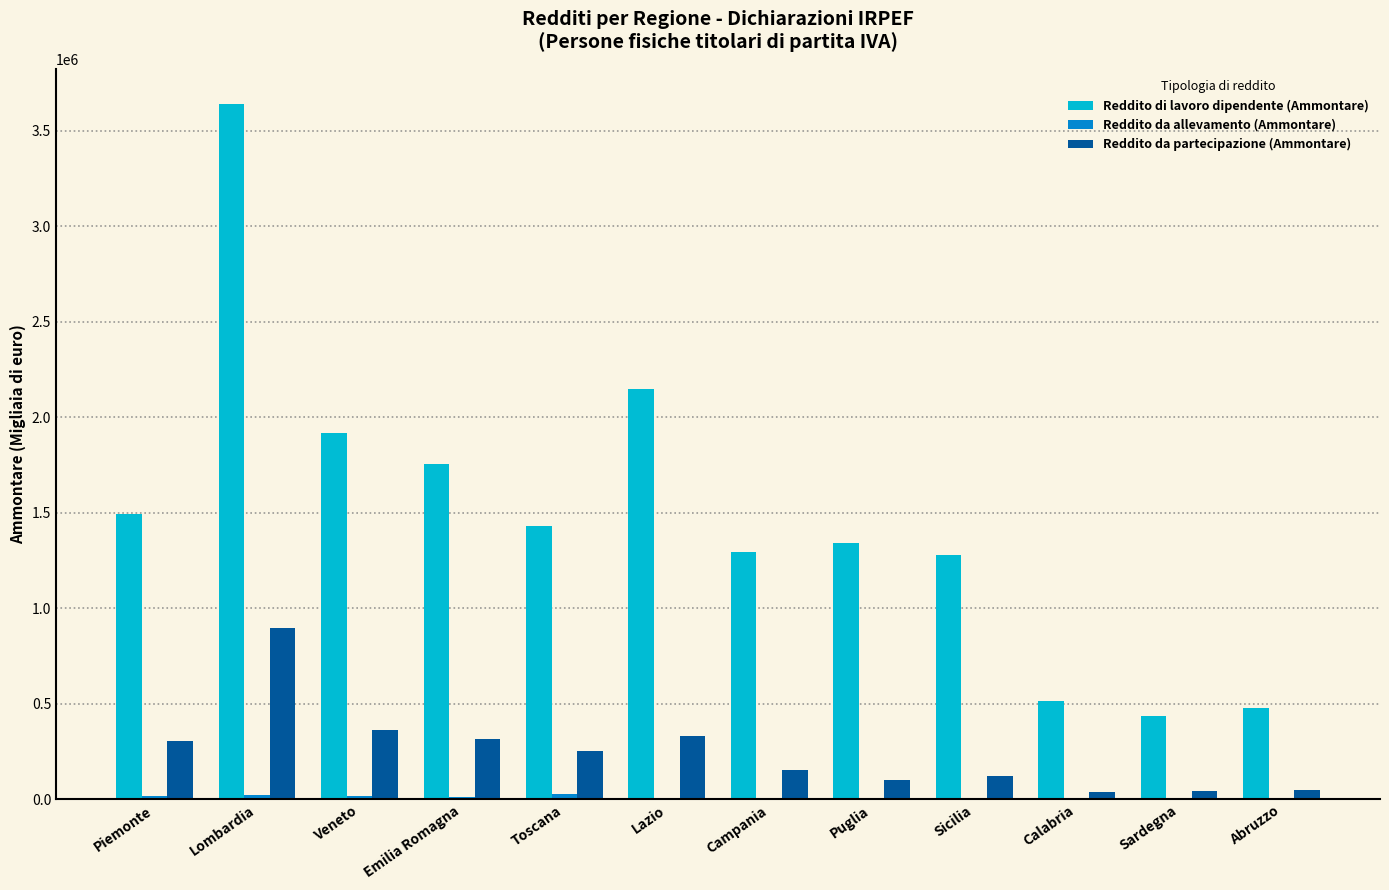

Count the number of categories in the chart.

12